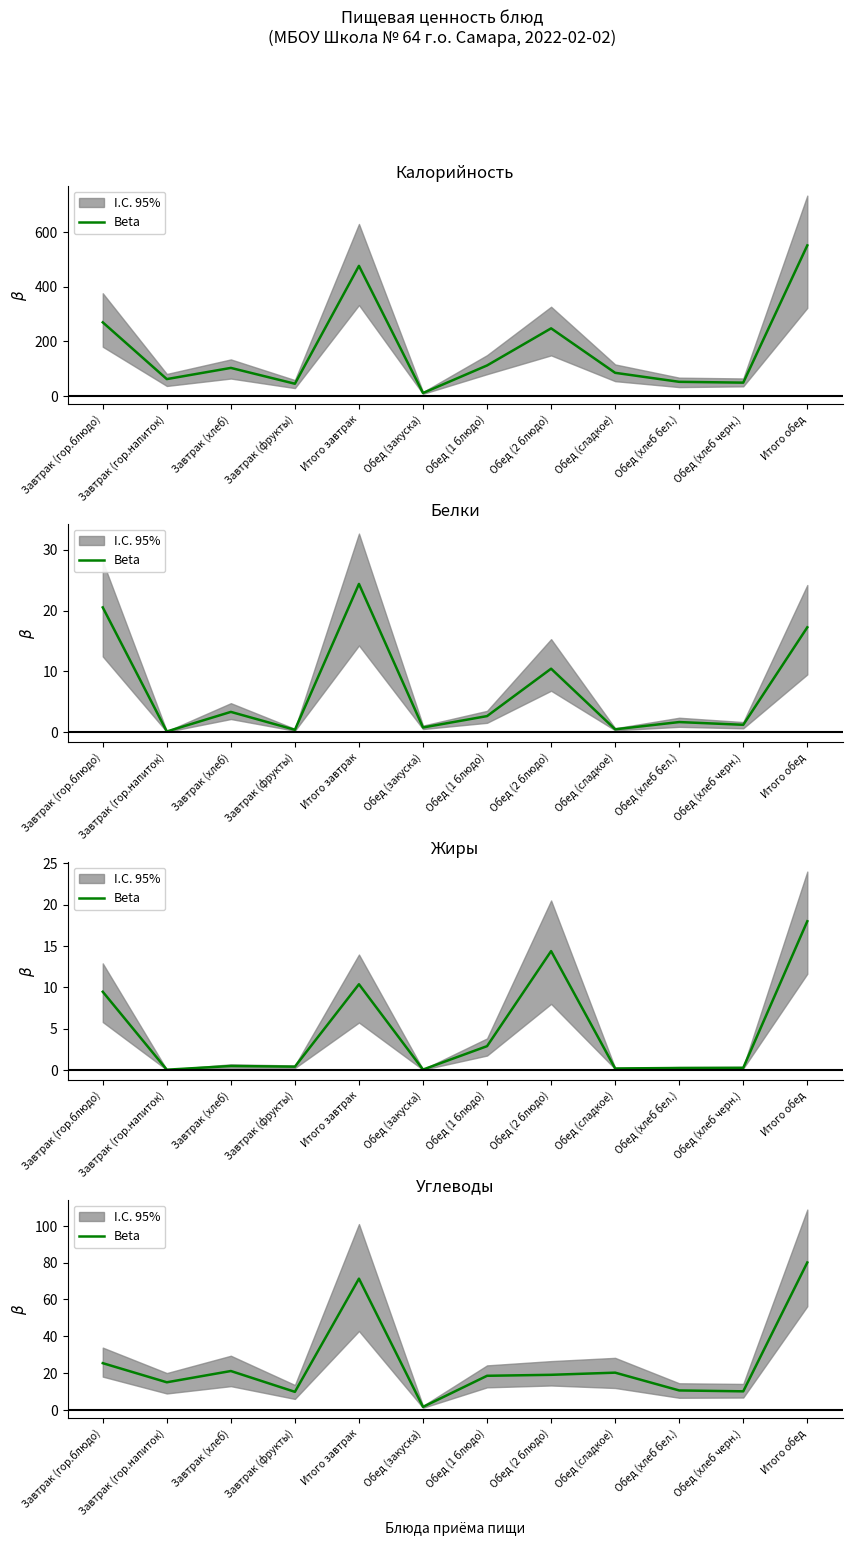

True or false: the data has more than 2 interior local peaks.

True